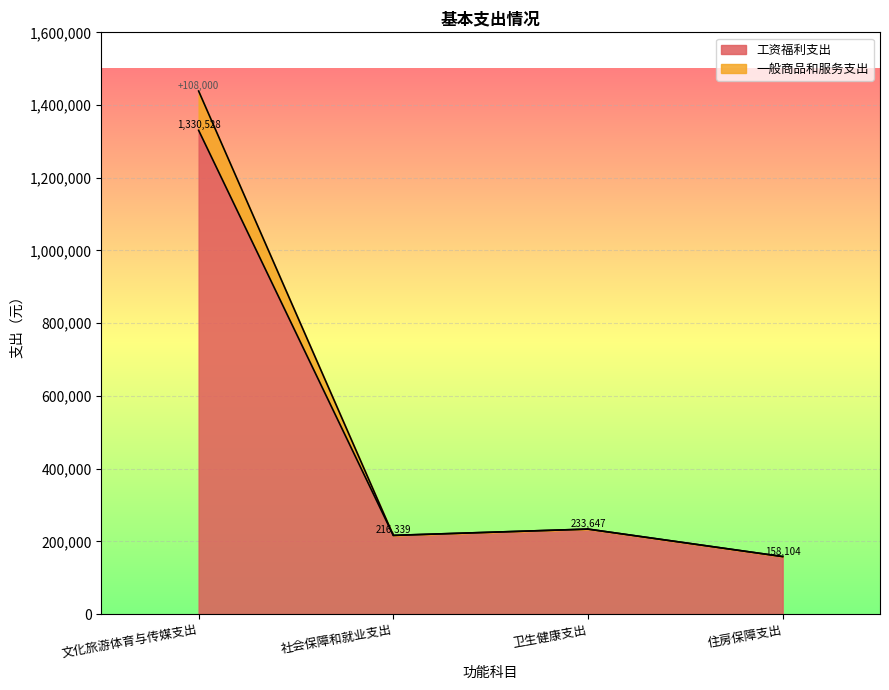

What is the total value across all series at 住房保障支出?

158104